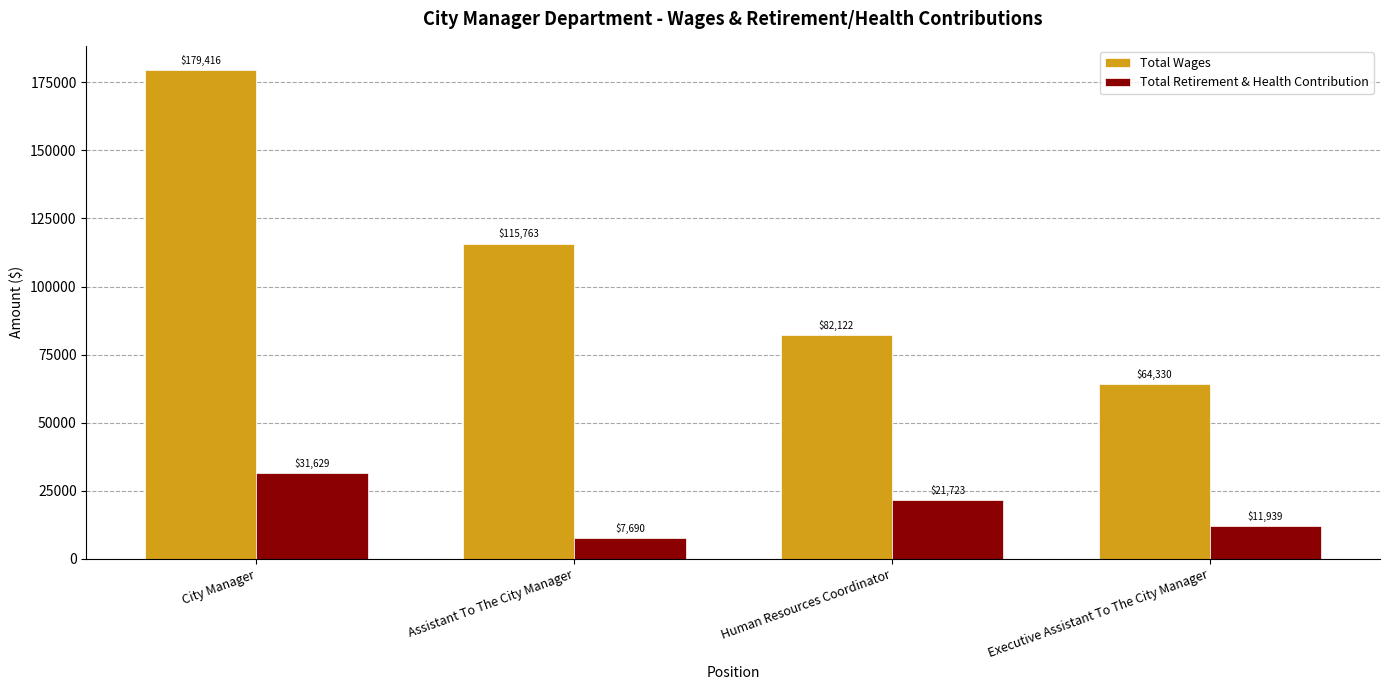

What is the label of the 4th bar from the left?

Executive Assistant To The City Manager